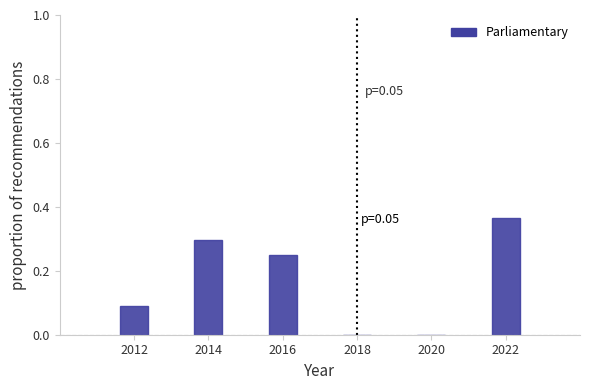

What is the change in value from 2012 to 2014?

+0.2